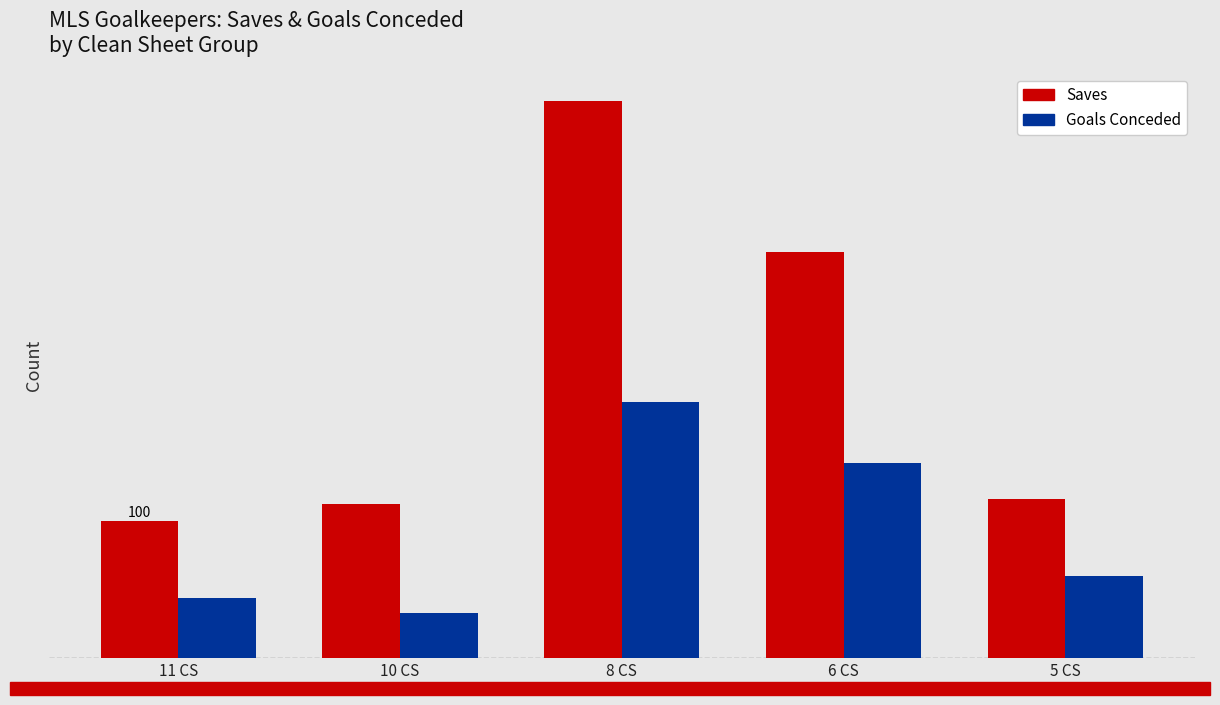

The Saves series shows 188 at 5 CS. True or false?

False